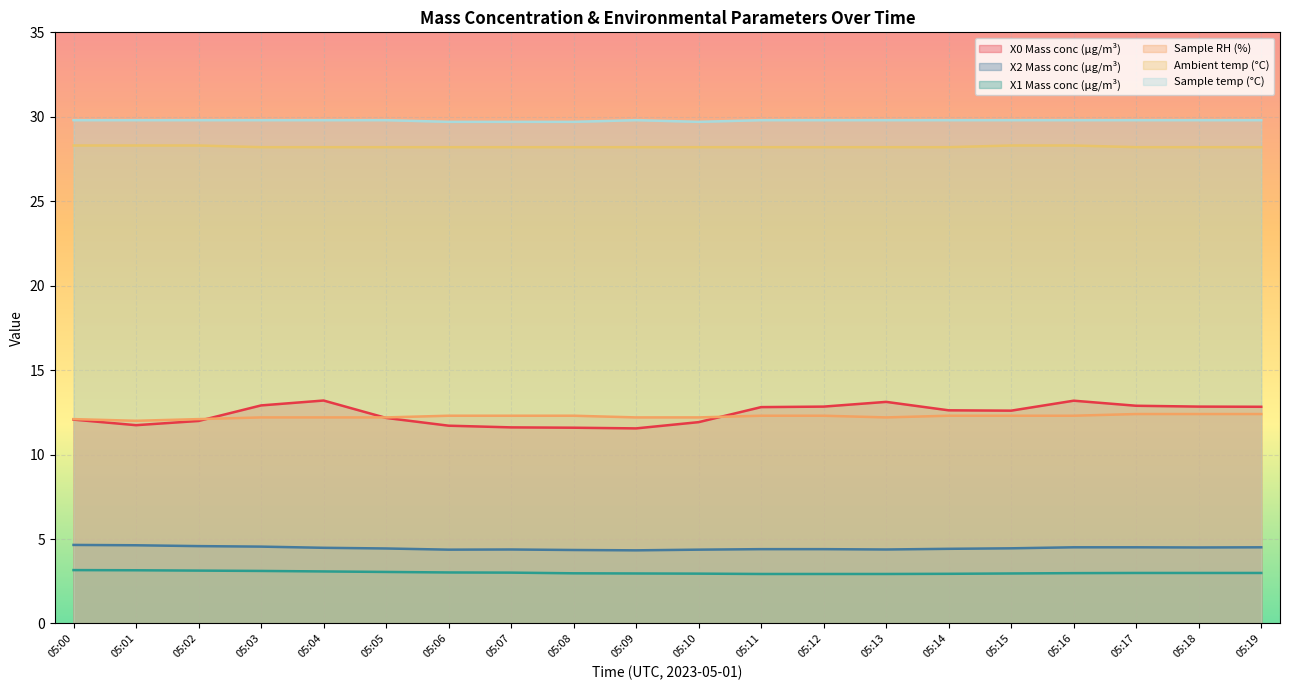

Which series has the widest spread of values?

X0 Mass conc (μg/m³)